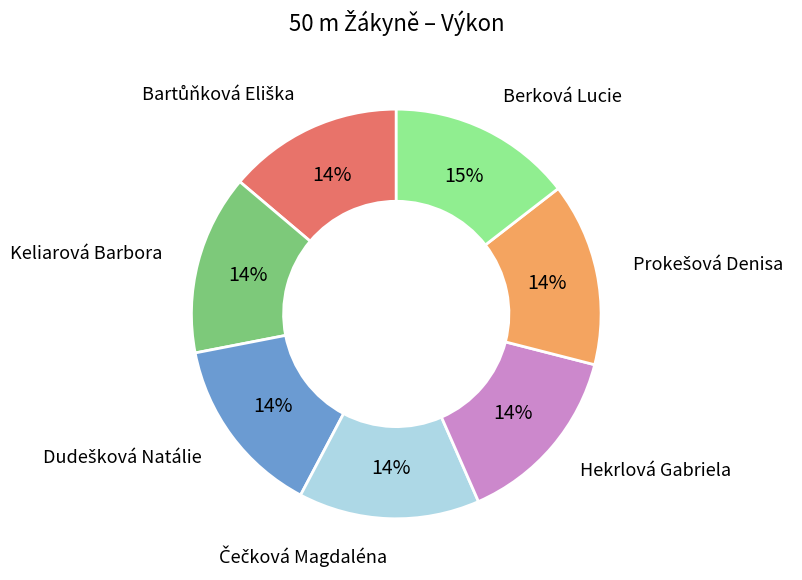

To the nearest percent, what is the difference between the largest and smallest slice percentages?

1%